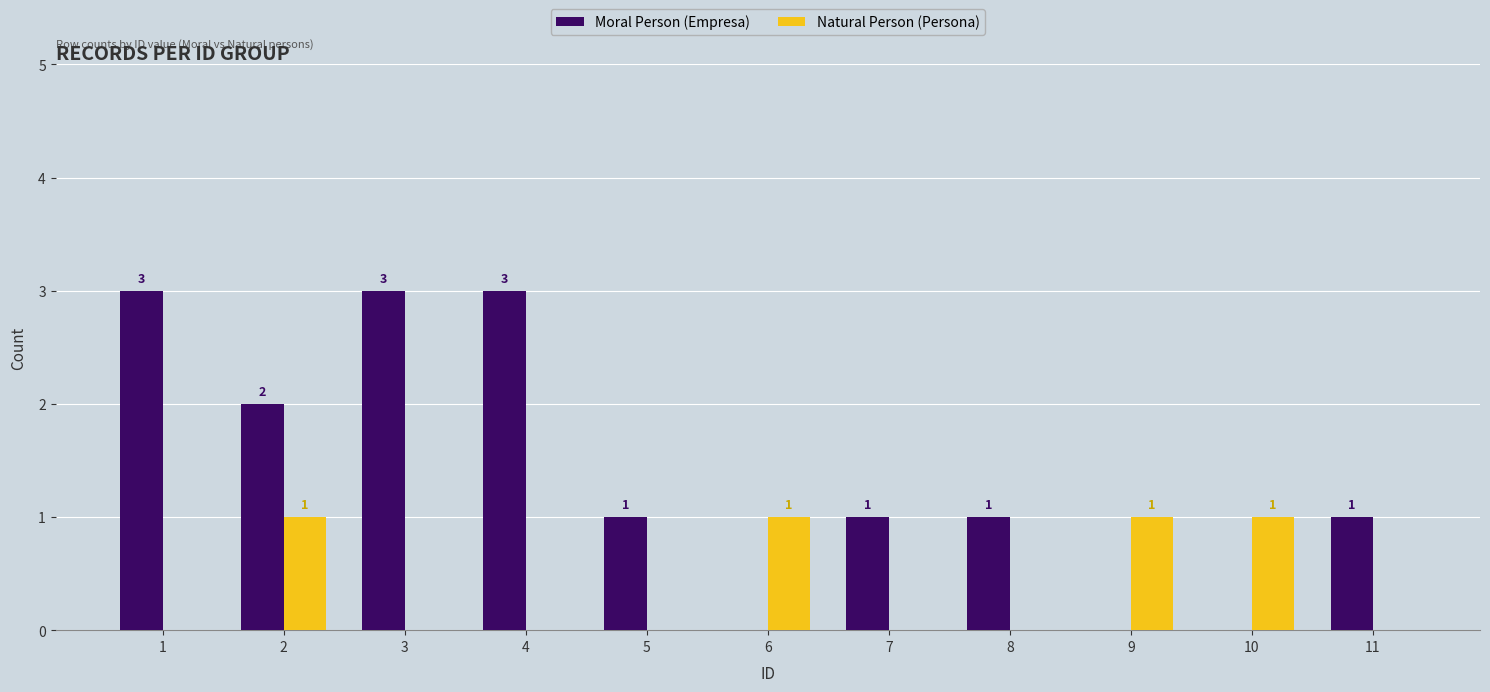

Reading left to right, extract all data points from this chart.

Moral Person (Empresa): 3	2	3	3	1	0	1	1	0	0	1
Natural Person (Persona): 0	1	0	0	0	1	0	0	1	1	0